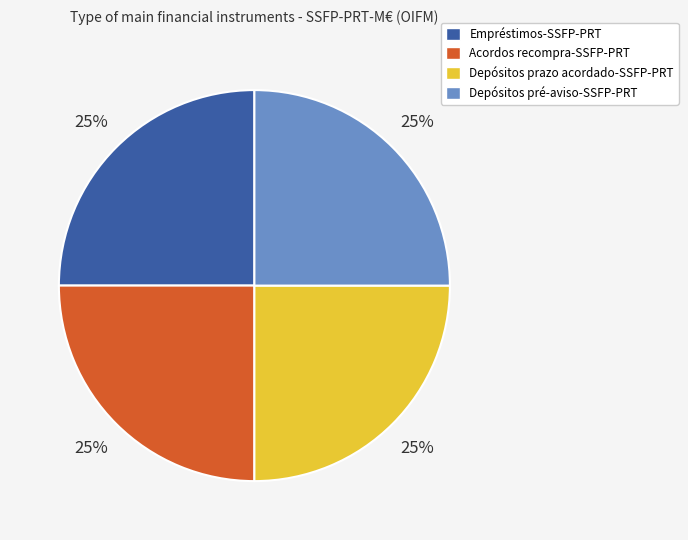

How many segments does this pie chart have?

4